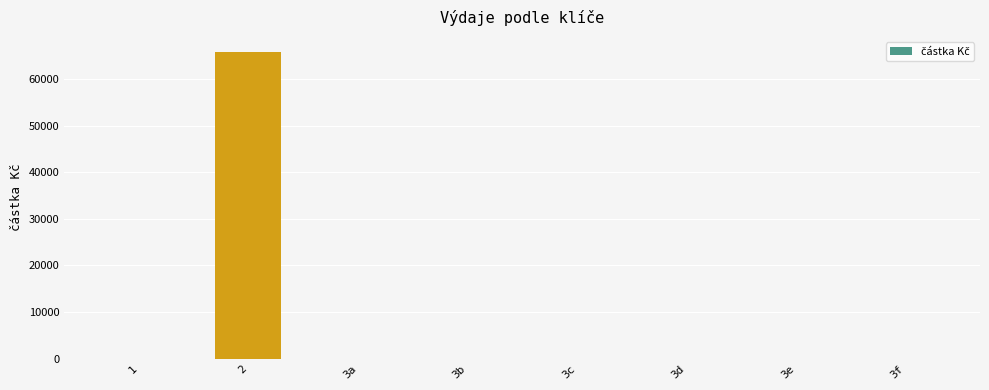

Is it true that the value at 3a is 0.0?

True